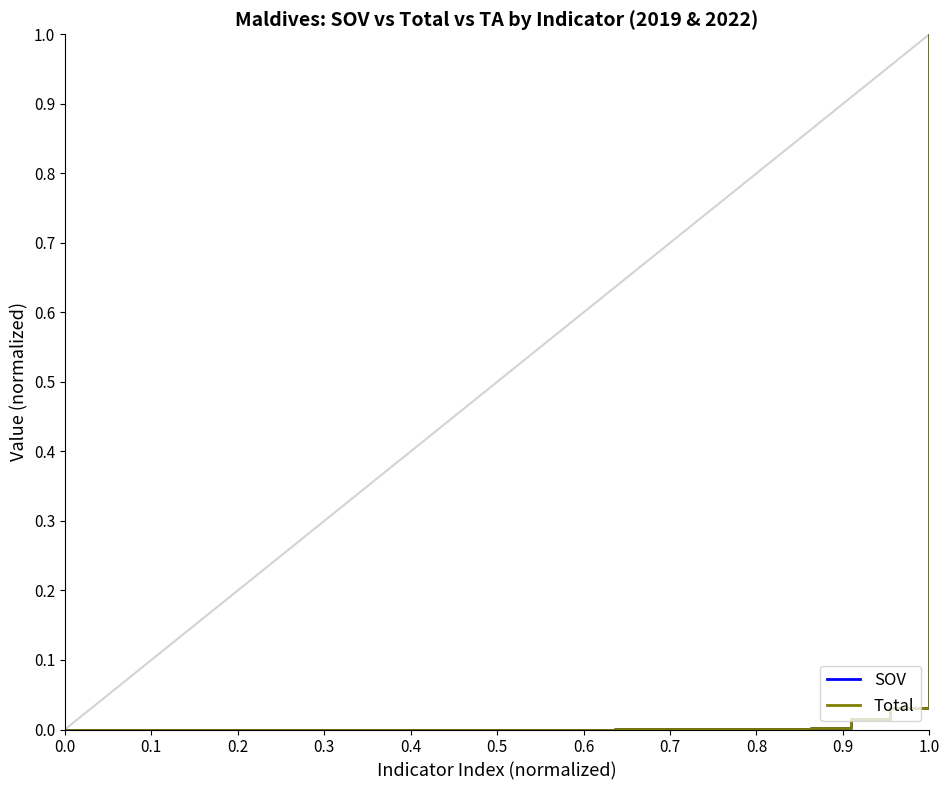

What is the highest value of the SOV series?

1.0